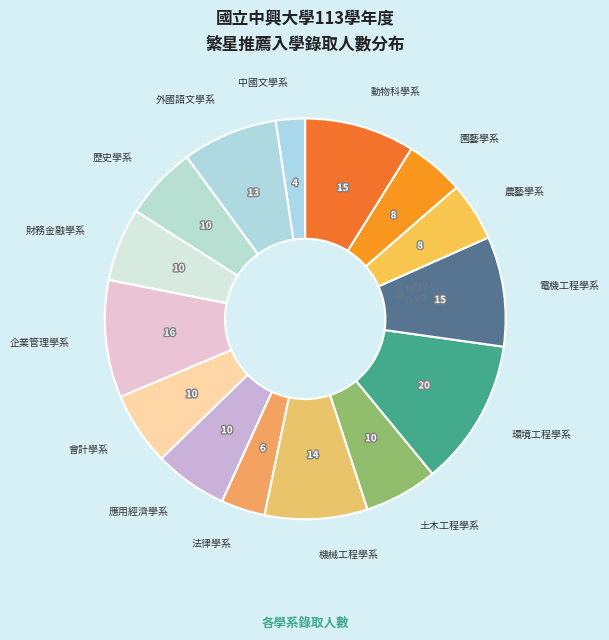

Does 中國文學系 account for over 50% of the chart?

No